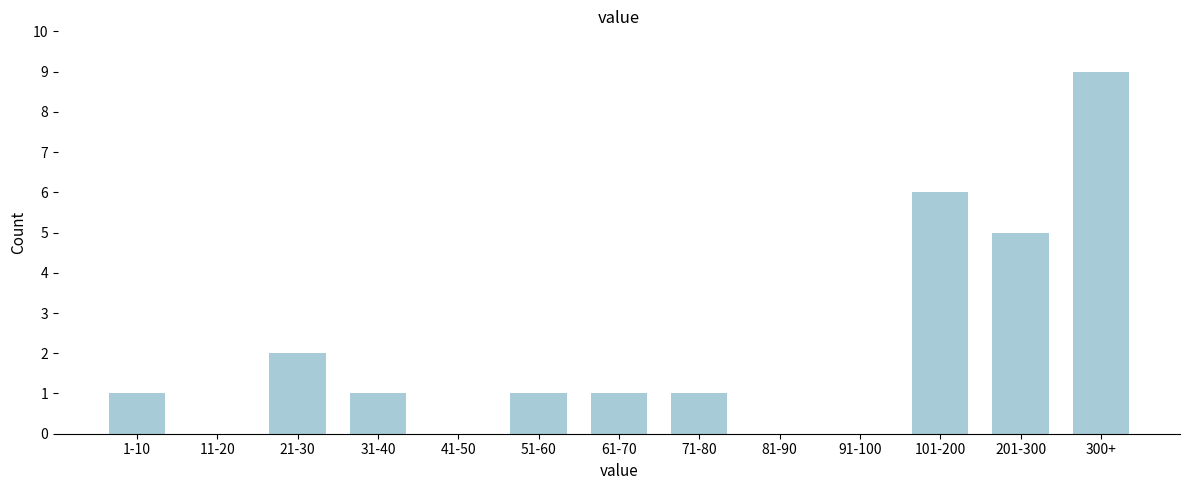

Reading right to left, transcribe all the data shown in this chart.

300+=9	201-300=5	101-200=6	91-100=0	81-90=0	71-80=1	61-70=1	51-60=1	41-50=0	31-40=1	21-30=2	11-20=0	1-10=1